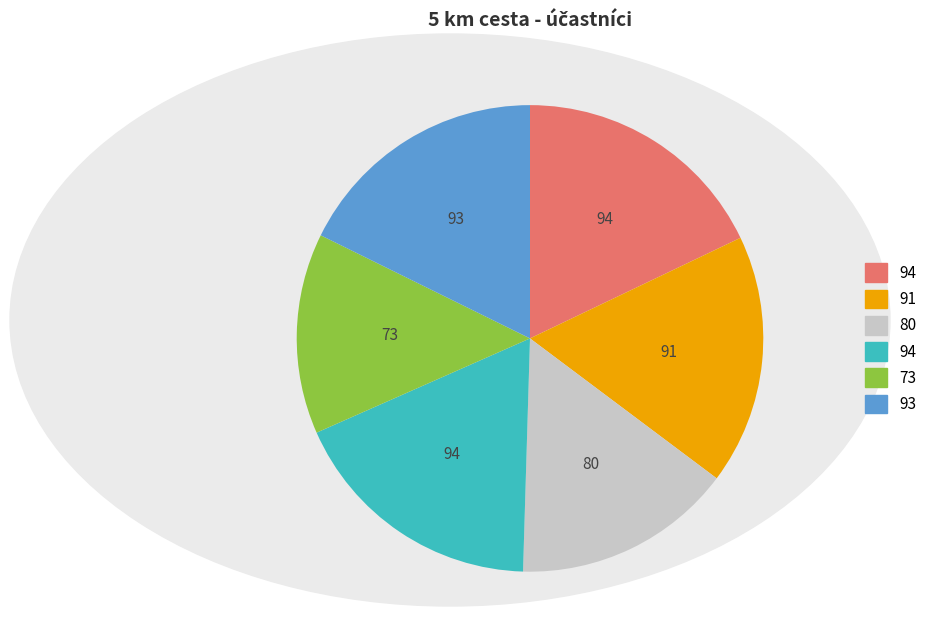

Does any single category account for the majority?

No